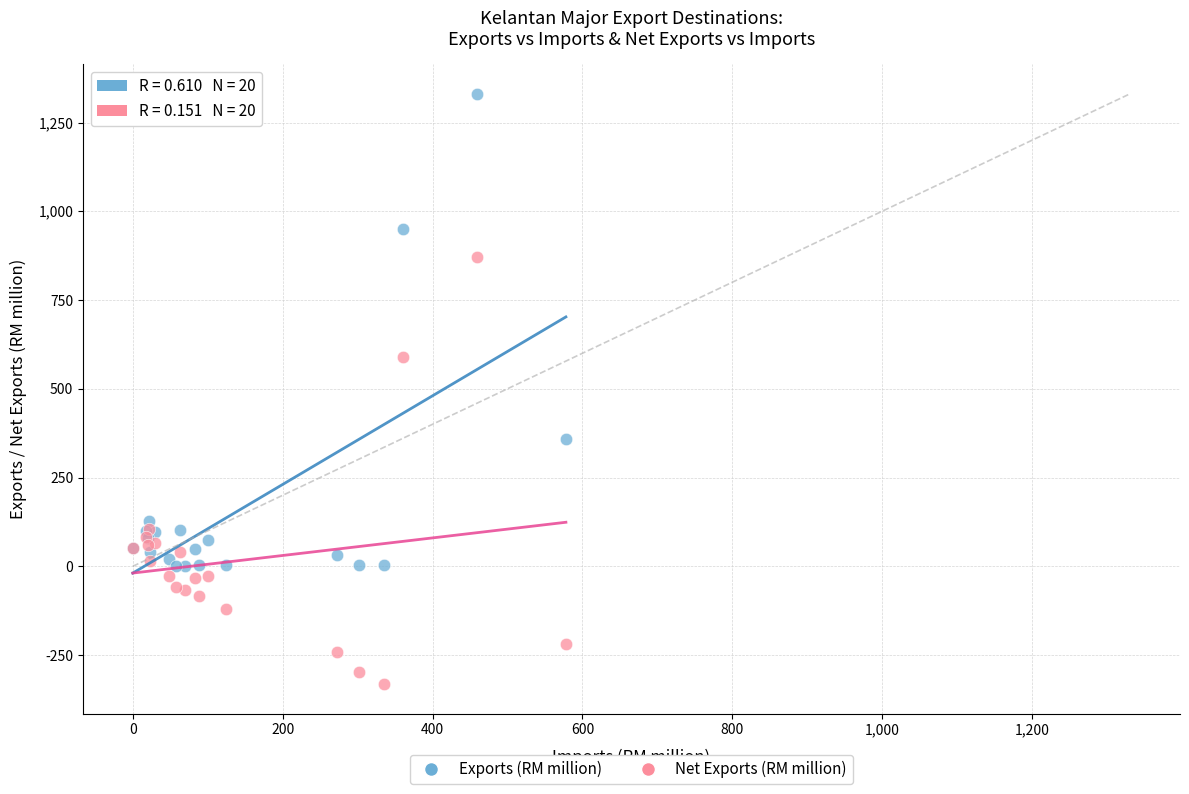

Across all series, what Y value is closest to 499?

589